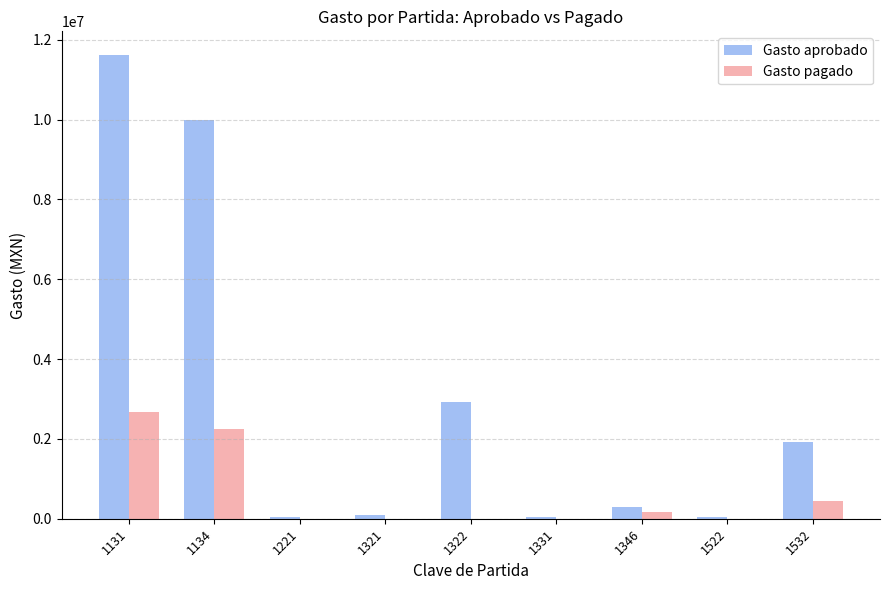

The value of Gasto pagado at 1322 is 0.0. True or false?

True